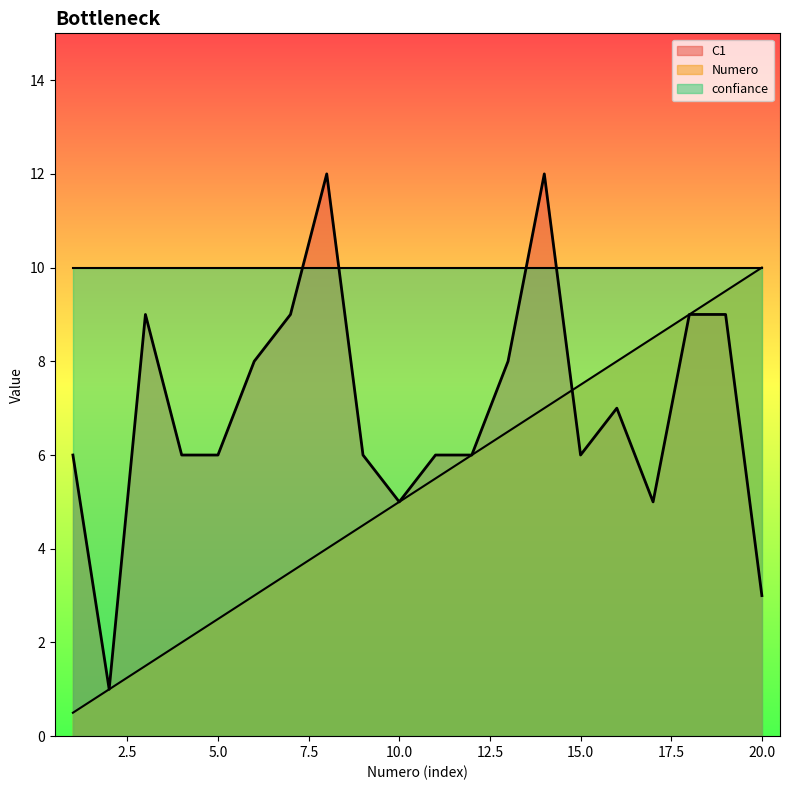

Rank the categories by C1 value from highest to lowest.

8, 14, 3, 7, 18, 19, 6, 13, 16, 1, 4, 5, 9, 11, 12, 15, 10, 17, 20, 2